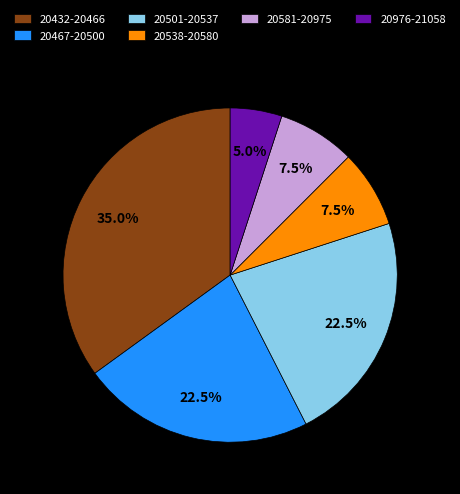

Is there a majority slice in this chart?

No